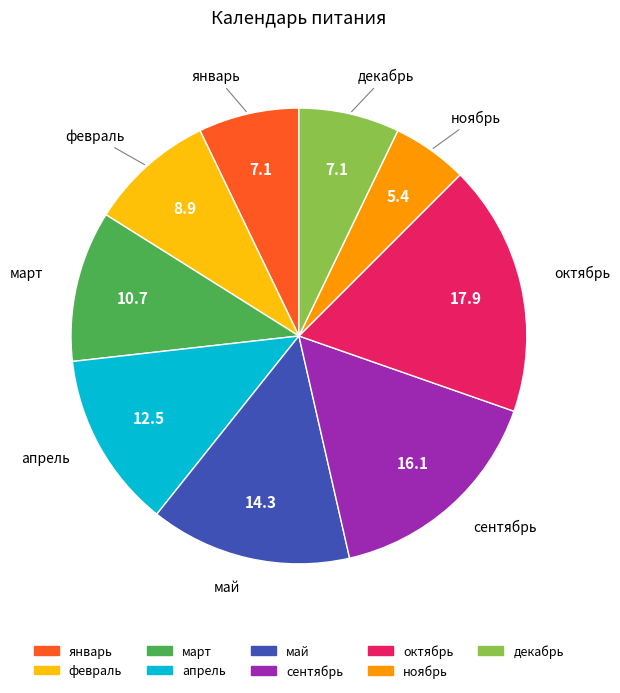

True or false: январь accounts for 17% of the total.

False